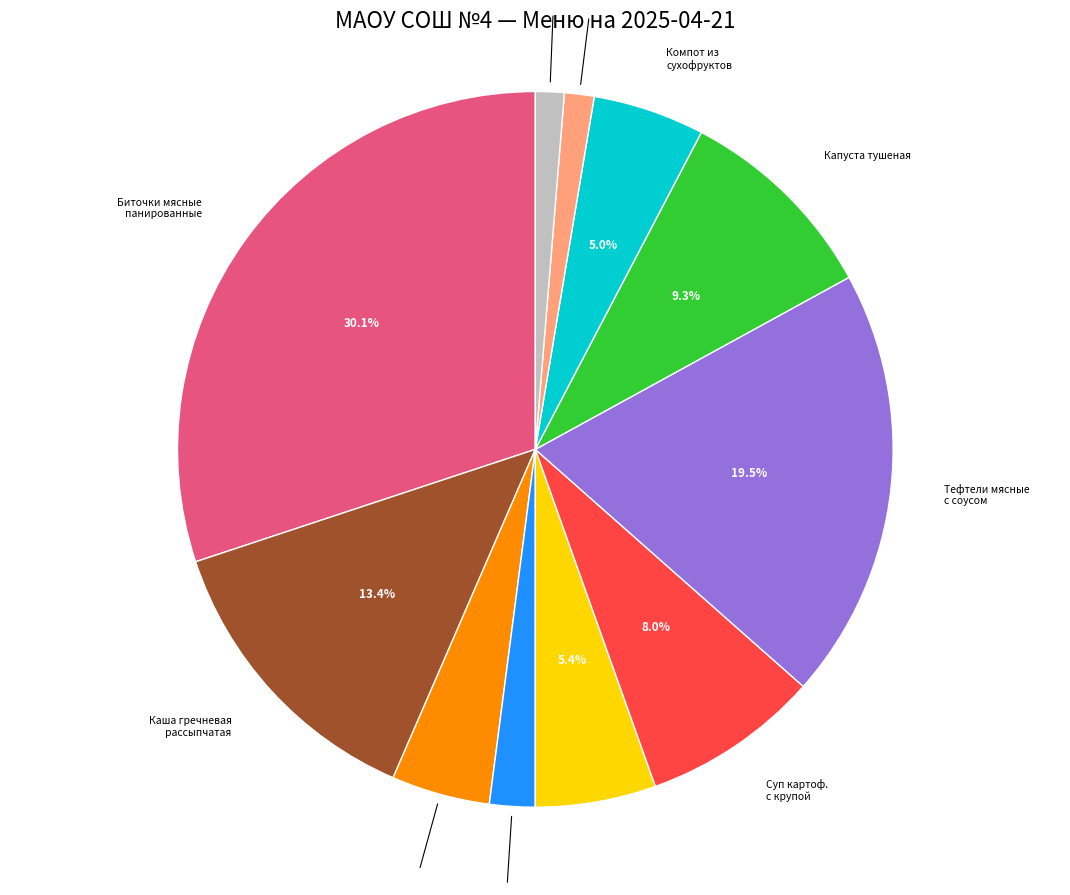

Do Тефтели мясные с соусом and Суп картоф. с крупой together represent more than half of the pie?

No